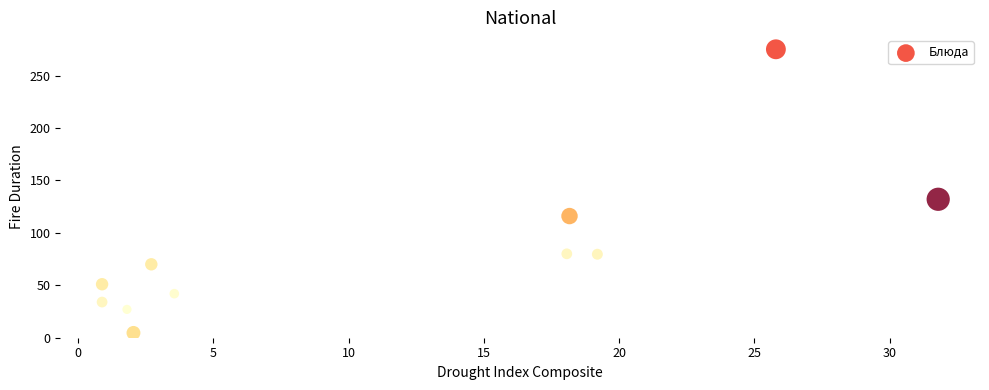

What Y value in the scatter plot is closest to 139?

132.0